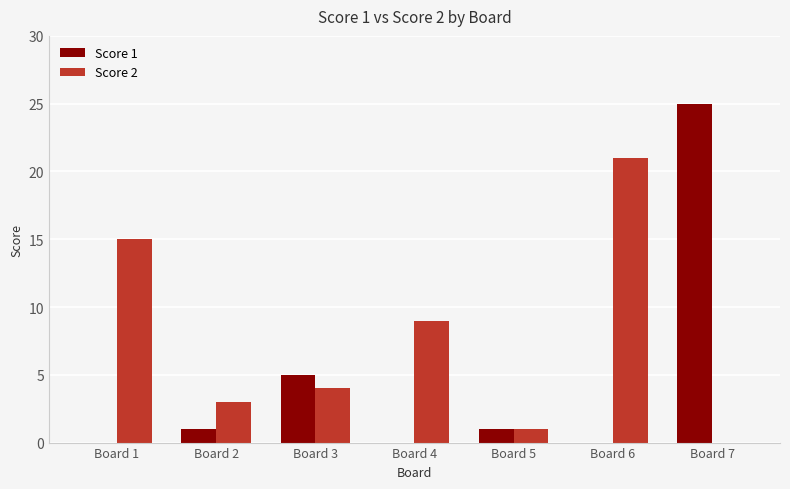

How many groups of bars are there?

7